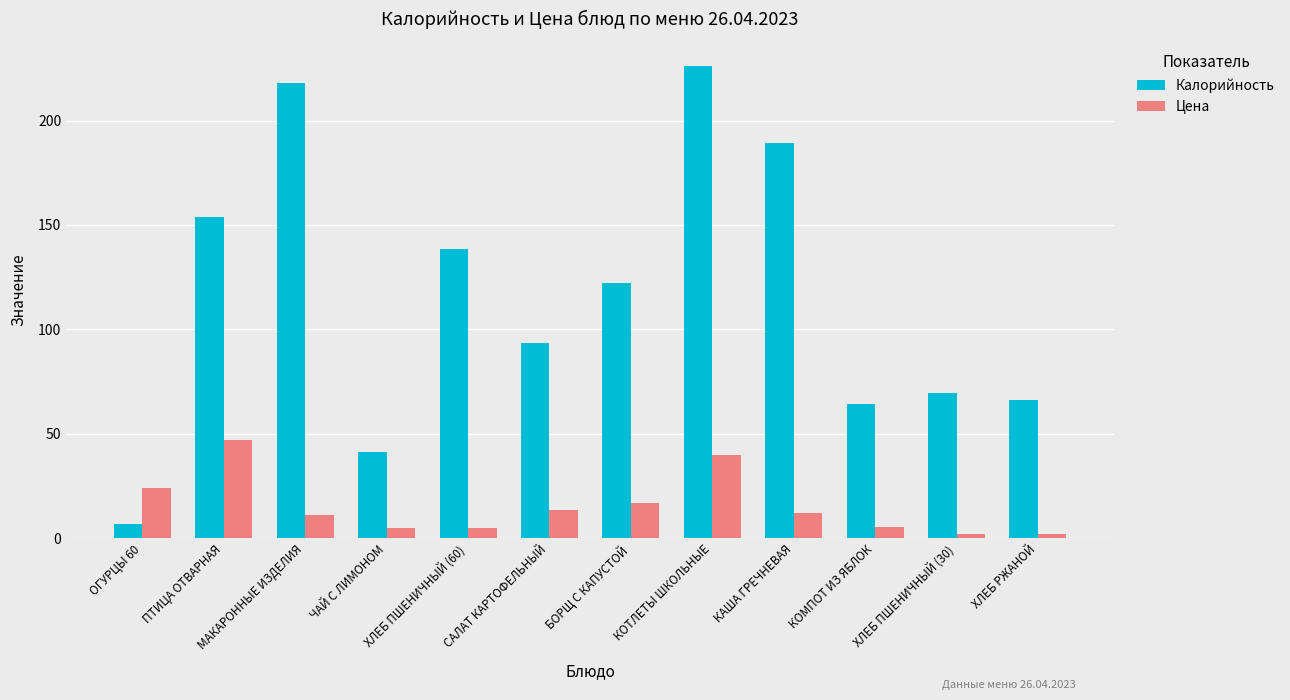

What is the maximum value shown in the chart?

226.4